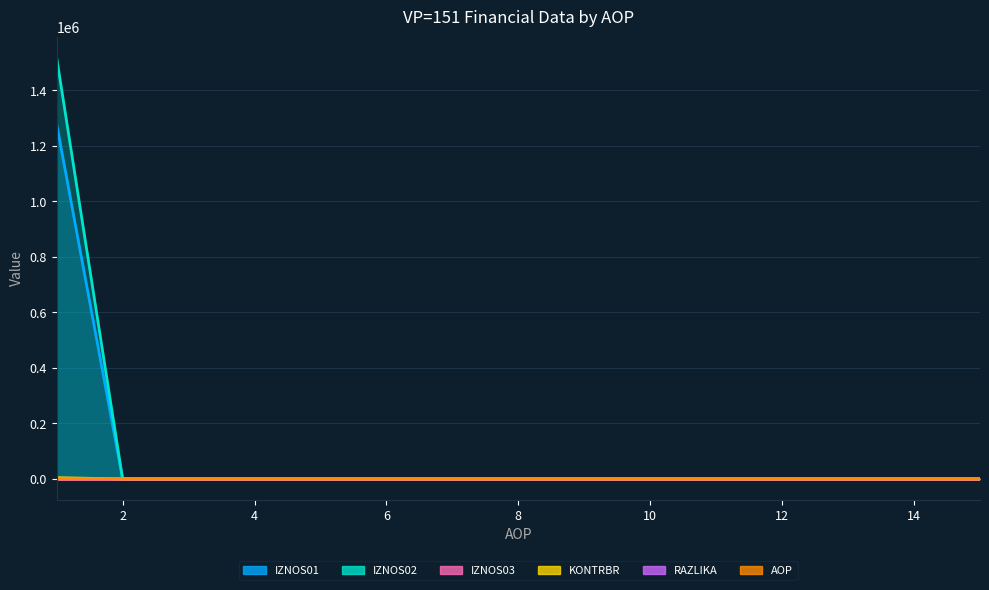

At how many categories does at least one series exceed 587944?

1